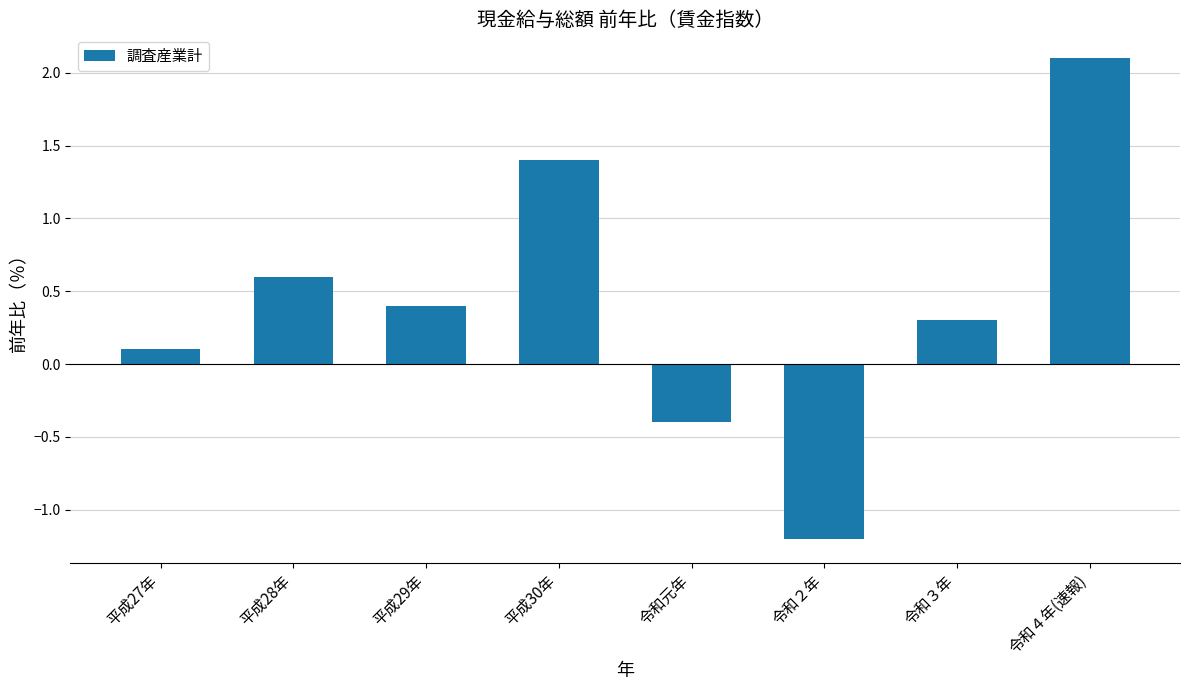

What is the average value?

0.4